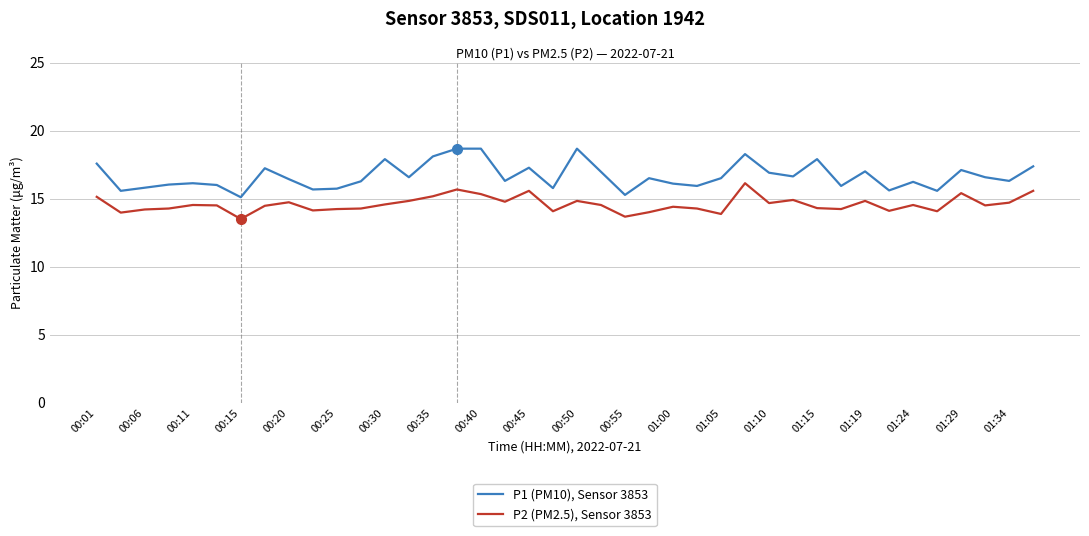

Rank the series by their average value, from lowest to highest.

P2 (PM2.5), Sensor 3853, P1 (PM10), Sensor 3853